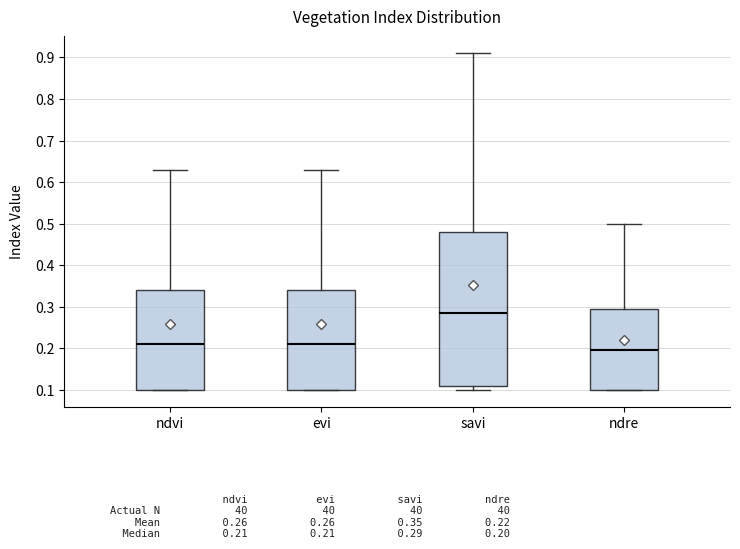

Reading left to right, transcribe this box plot: for each box, give where its median line is, the range the box spans, and where its two whiskers end, as read against the y-axis. The values are not printed on the chart, so give them approximately, as read against the axis.

ndvi: median 0.21, box 0.10 to 0.34, whiskers 0.10 to 0.63
evi: median 0.21, box 0.10 to 0.34, whiskers 0.10 to 0.63
savi: median 0.29, box 0.11 to 0.48, whiskers 0.10 to 0.91
ndre: median 0.20, box 0.10 to 0.30, whiskers 0.10 to 0.50